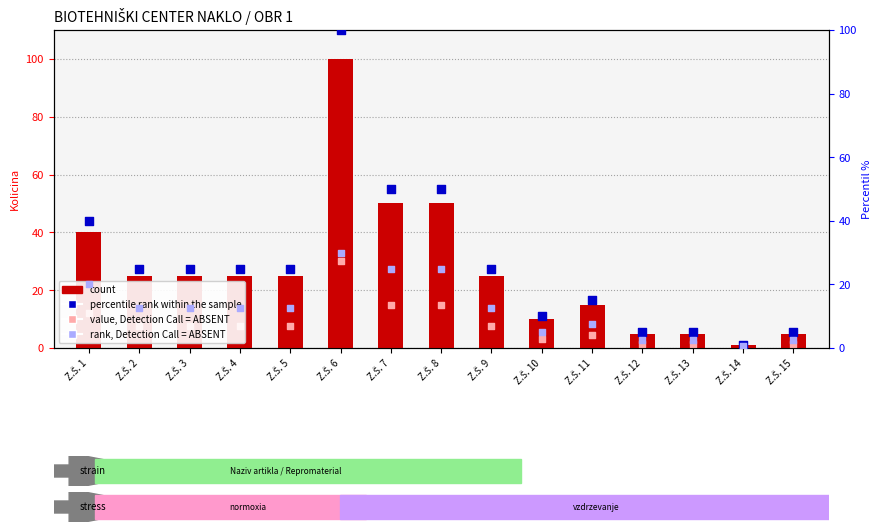

What are all the series names shown in the legend?

count, value, Detection Call = ABSENT, percentile rank within the sample, rank, Detection Call = ABSENT